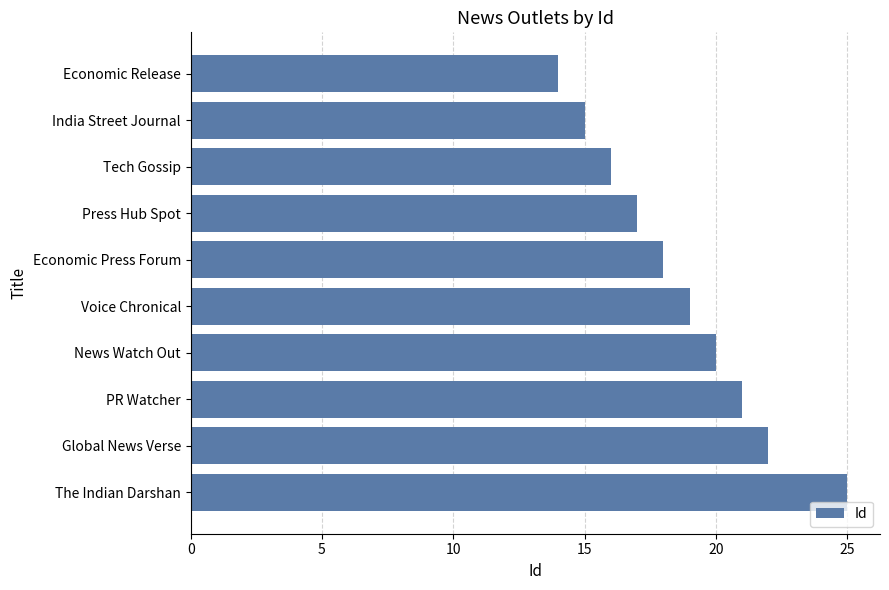

Reading bottom to top, extract all data points from this chart.

25	22	21	20	19	18	17	16	15	14